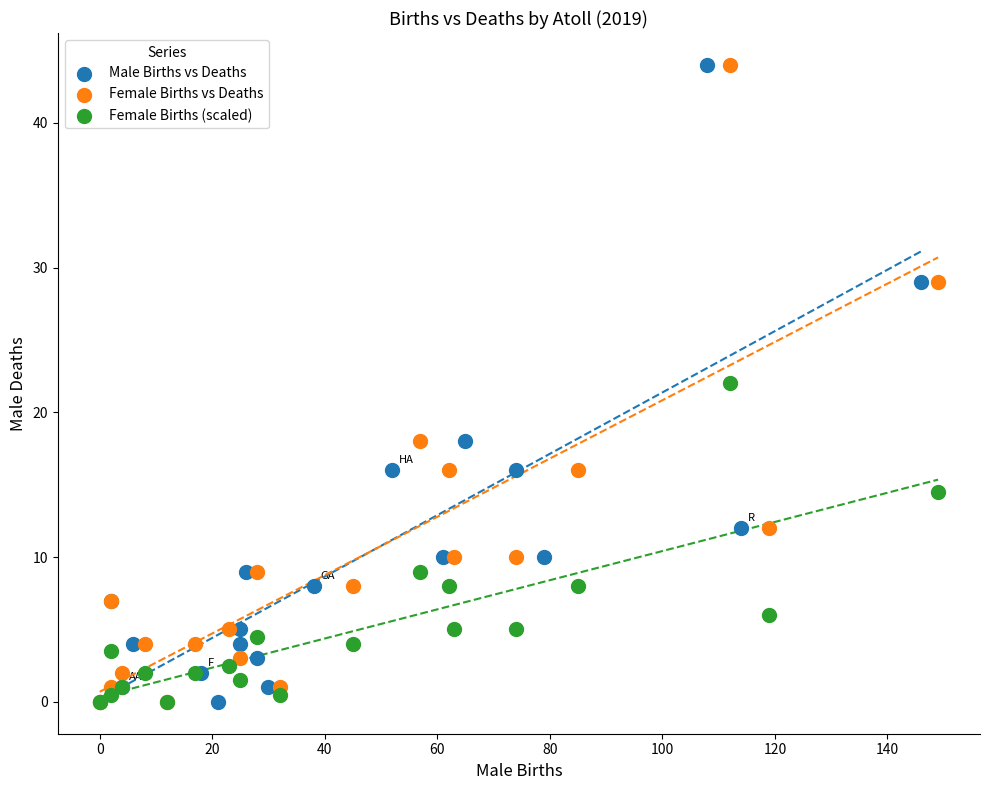

What are all the series names shown in the legend?

Male Births vs Deaths, Female Births vs Deaths, Female Births (scaled)